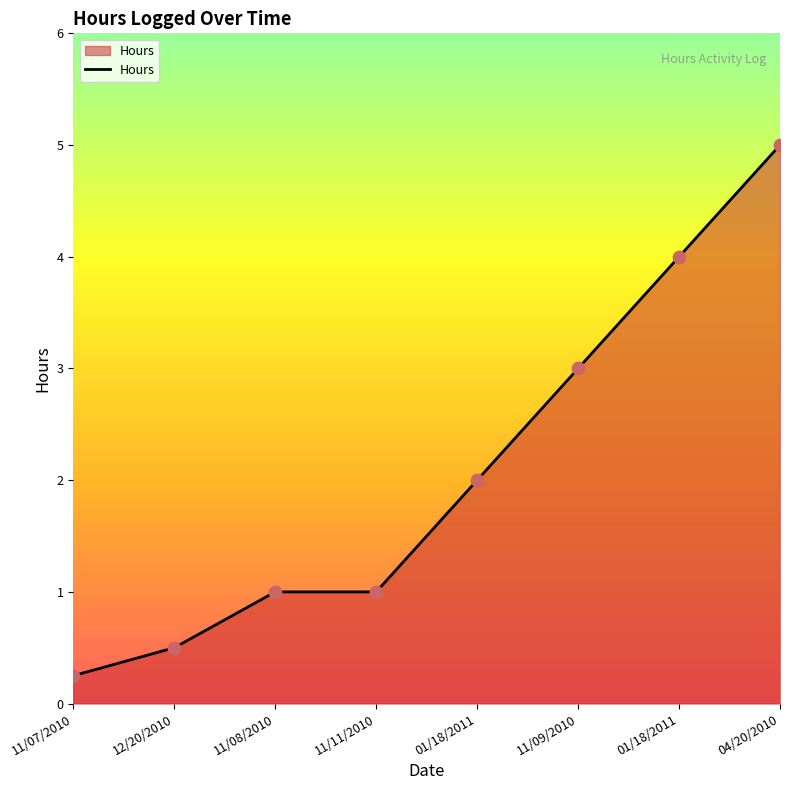

What is the change in value from 11/11/2010 to 11/09/2010?

+2.0